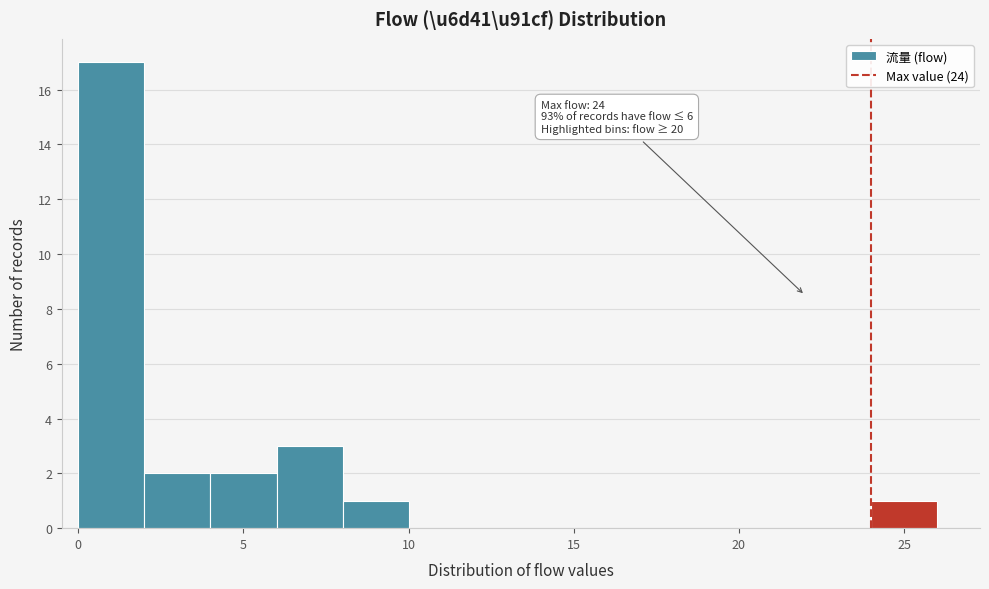

Over which range of the x-axis is the bar tallest?

0 to 2